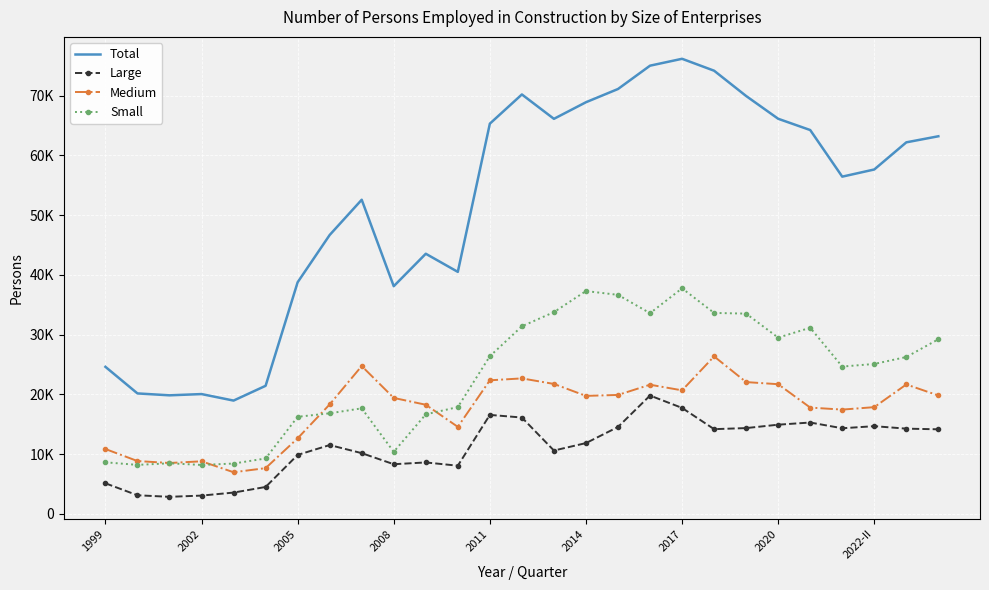

What are all the series names shown in the legend?

Total, Large, Medium, Small